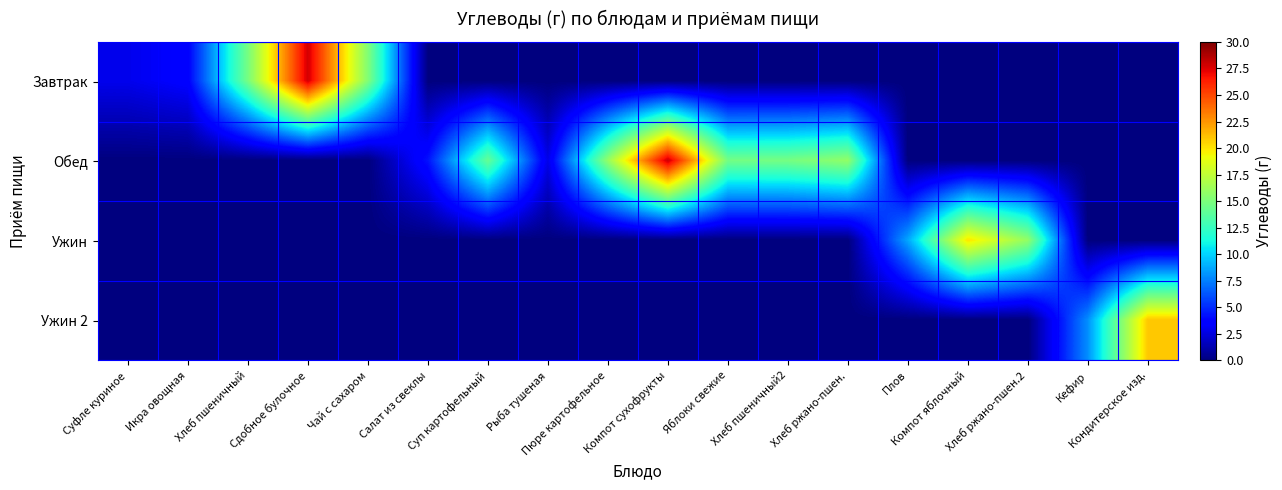

Rank the series by their average value, from highest to lowest.

Обед, Завтрак, Ужин, Ужин 2